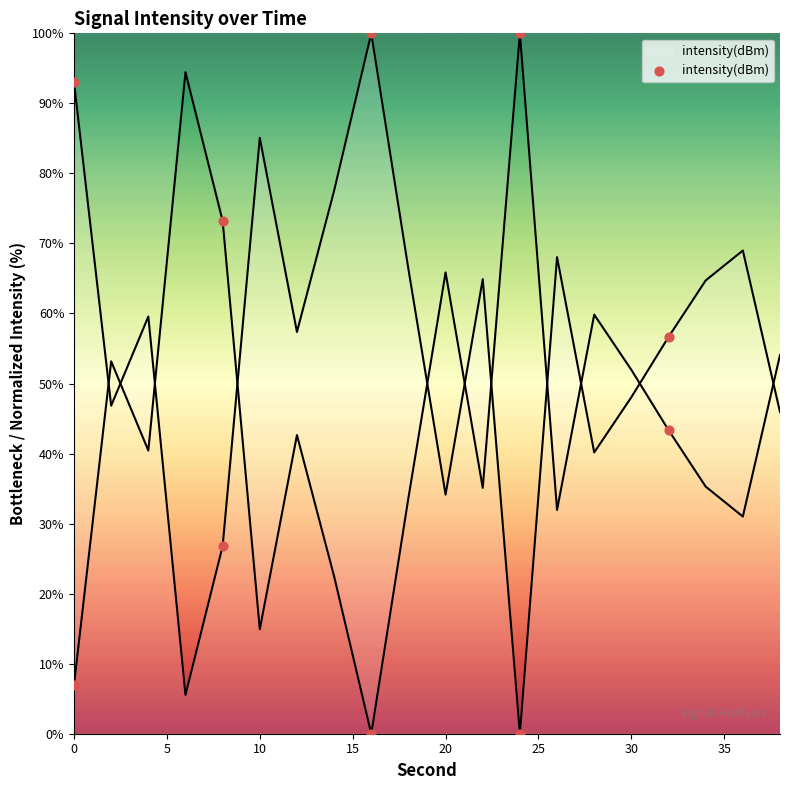

Which has a higher value, 15 or 10?

10